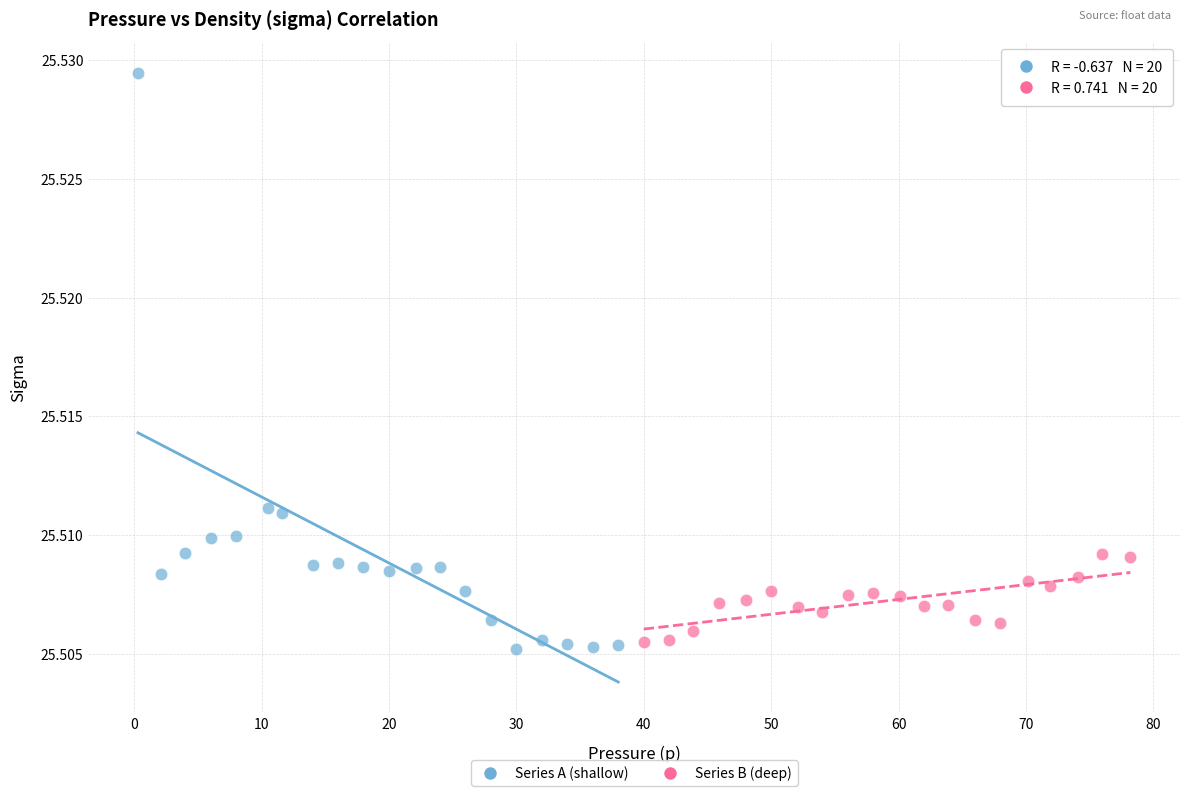

Which series reaches the minimum Y coordinate?

Series A (shallow)